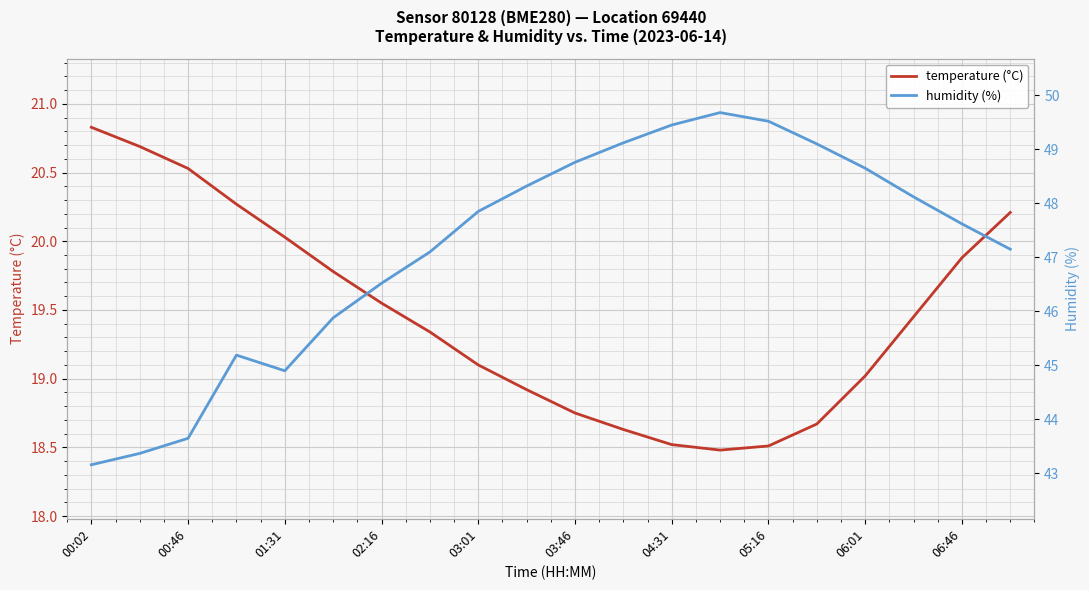

What is the difference between the maximum and minimum values in the temperature (°C) series?

2.3